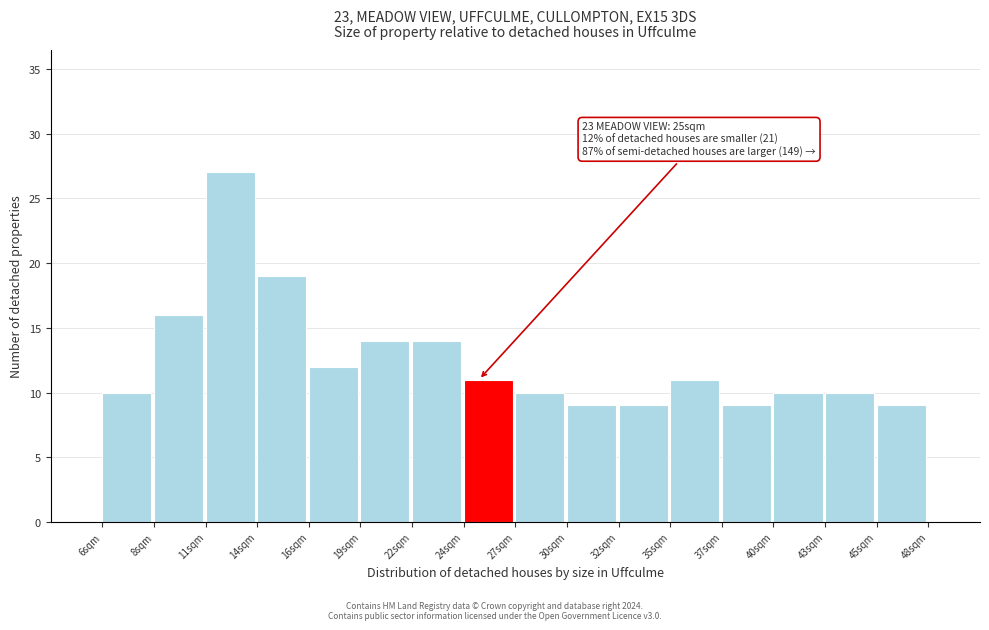

Reading left to right, extract all data points from this chart.

6sqm=10	8sqm=16	11sqm=27	14sqm=19	16sqm=12	19sqm=14	22sqm=14	24sqm=11	27sqm=10	30sqm=9	32sqm=9	35sqm=11	37sqm=9	40sqm=10	43sqm=10	45sqm=9